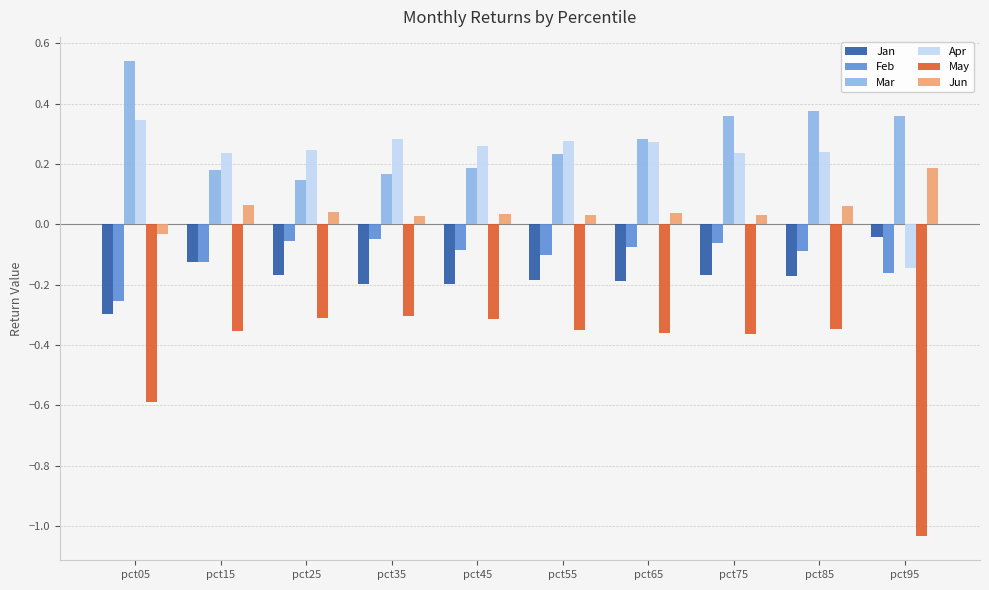

Which category has the highest value across all series?

pct05